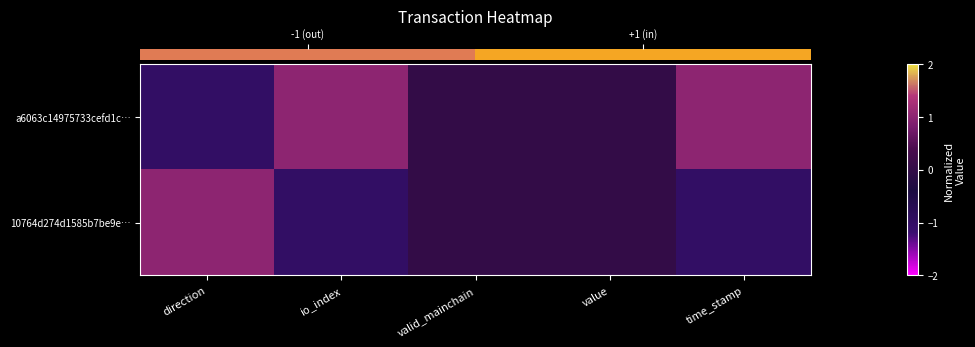

Rank the series by their average value, from lowest to highest.

row_1, row_0